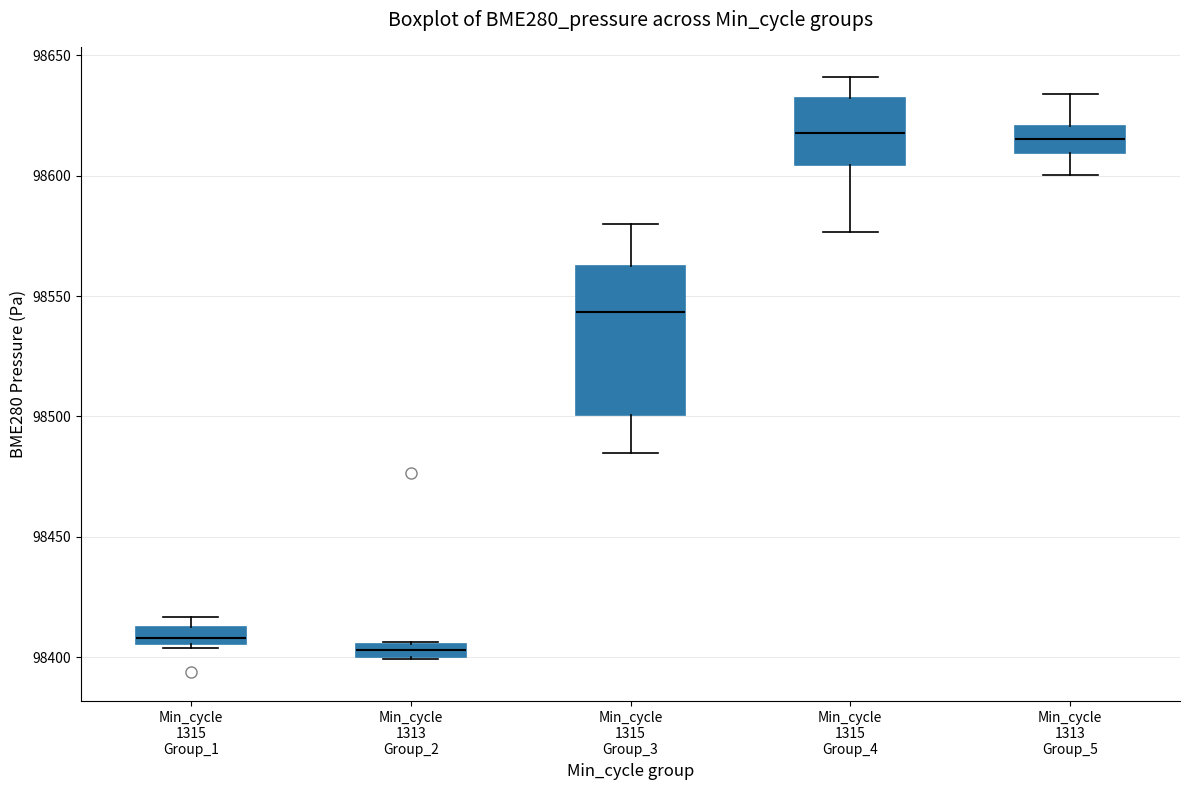

Where is the upper edge of the box for Min_cycle 1313 Group_2 on the y-axis? The values are not printed on the chart, so give them approximately, as read against the axis.

98405